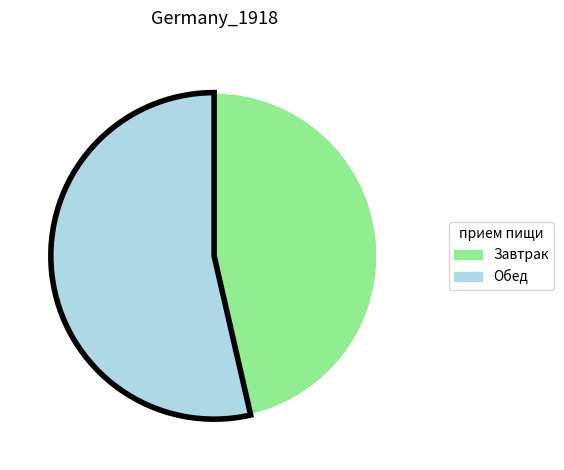

Rank the categories by value from lowest to highest.

Завтрак, Обед